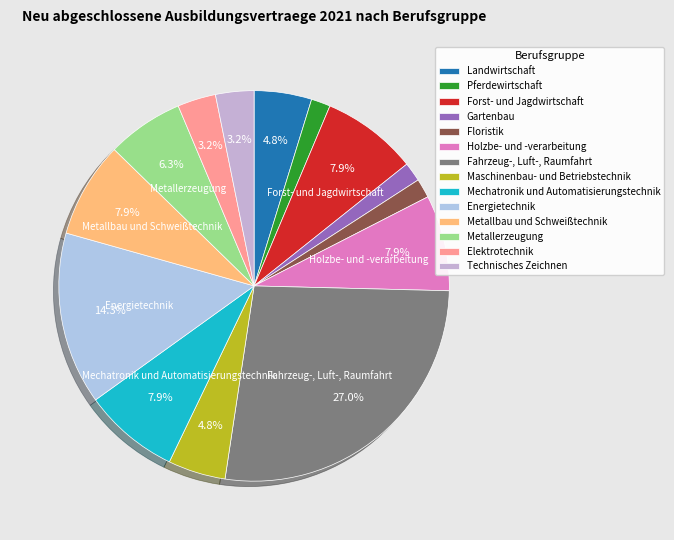

How many slices are in this pie chart?

14